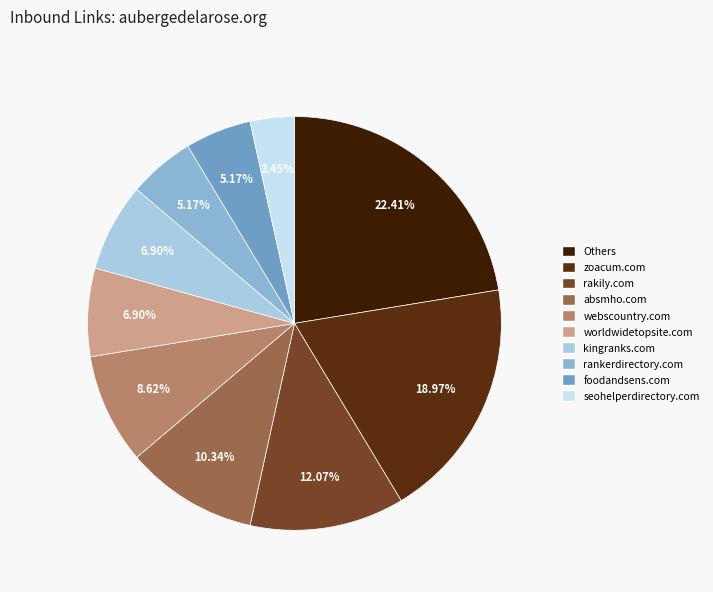

Count the number of slices in the pie.

10